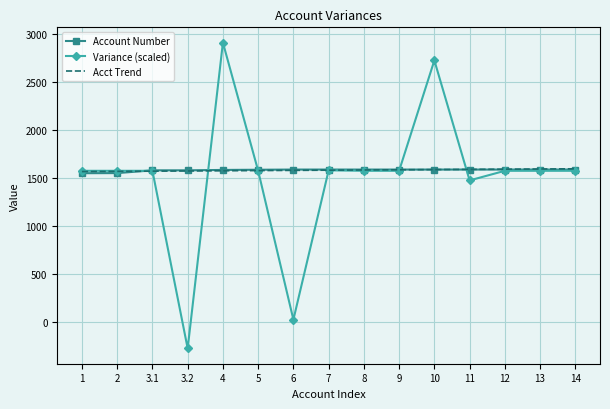

What are all the series names shown in the legend?

Account Number, Variance (scaled), Acct Trend